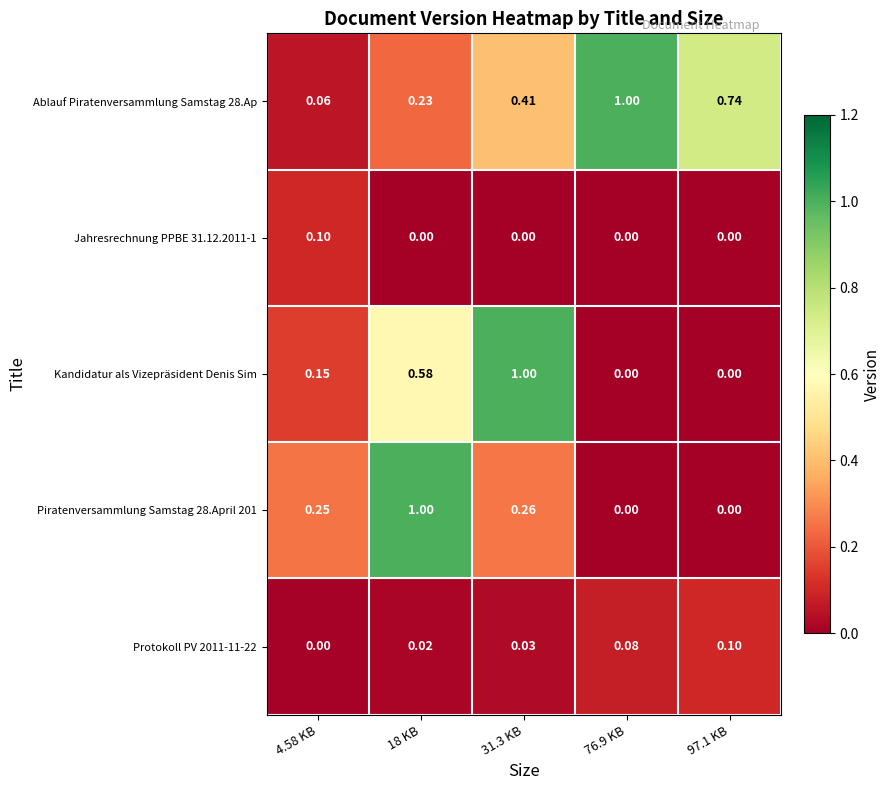

How many distinct data groups are displayed?

5